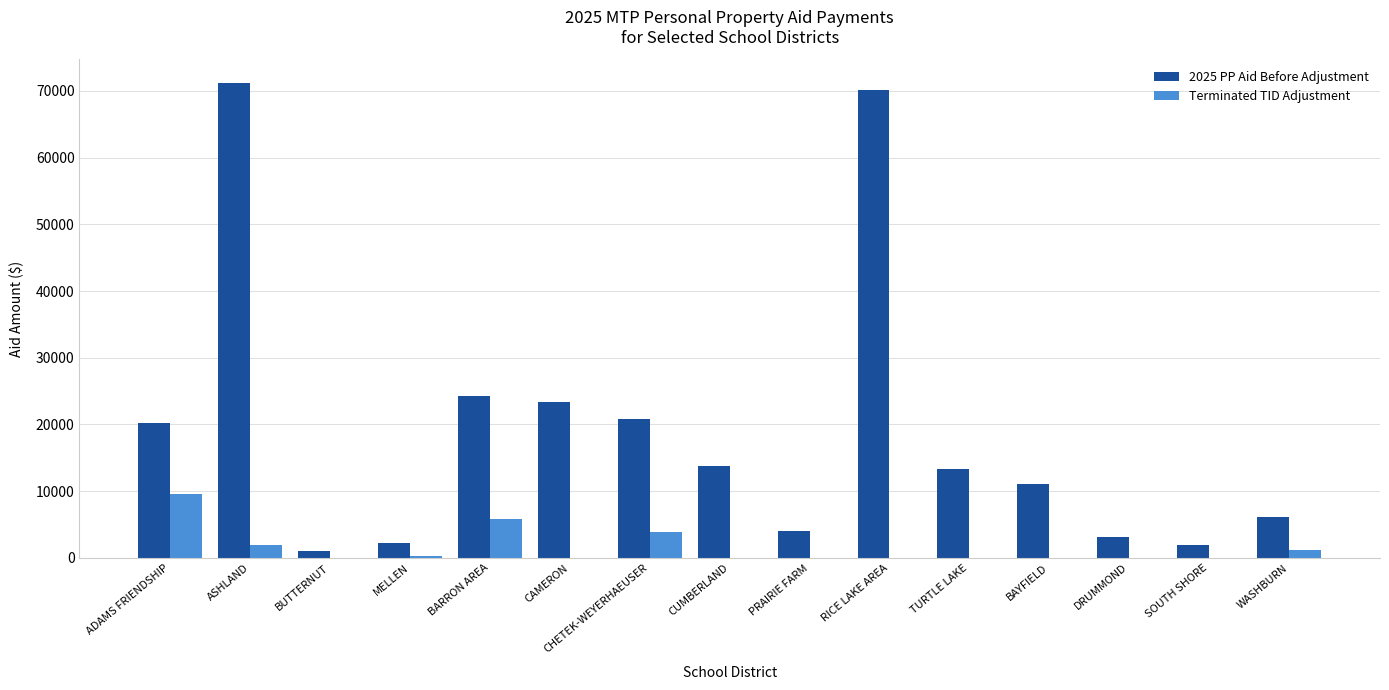

True or false: 2025 PP Aid Before Adjustment has a value of 19180.0 at BAYFIELD.

False